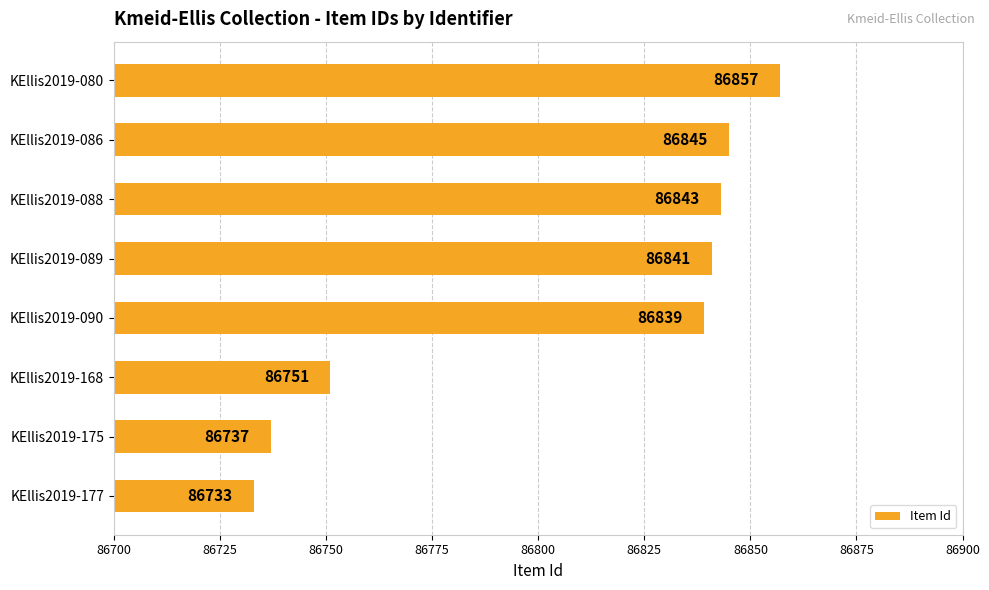

Count the number of data series in this chart.

1